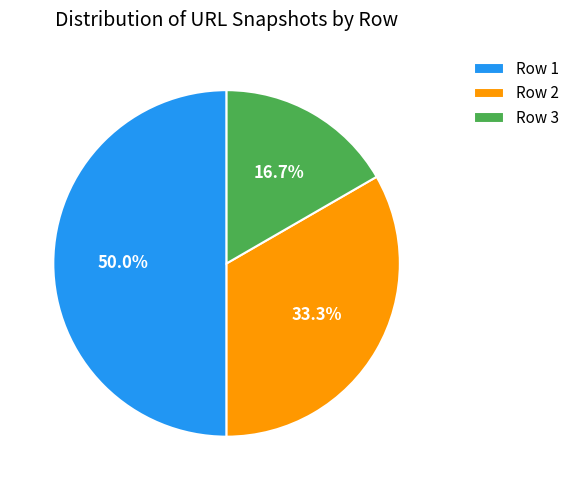

Between Row 2 and Row 3, which is larger?

Row 2